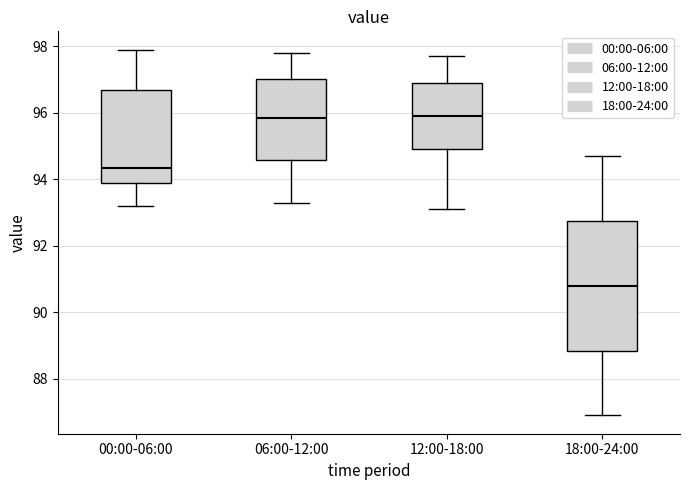

Reading left to right, read every box against the y-axis: the position of its median line, the range the box covers, and the ends of its whiskers. The values are not printed on the chart, so give them approximately, as read against the axis.

00:00-06:00: median 94.4, box 94.0 to 96.8, whiskers 93.2 to 98.0
06:00-12:00: median 95.8, box 94.6 to 97.0, whiskers 93.4 to 97.8
12:00-18:00: median 96.0, box 95.0 to 97.0, whiskers 93.2 to 97.8
18:00-24:00: median 90.8, box 88.8 to 92.8, whiskers 87.0 to 94.8